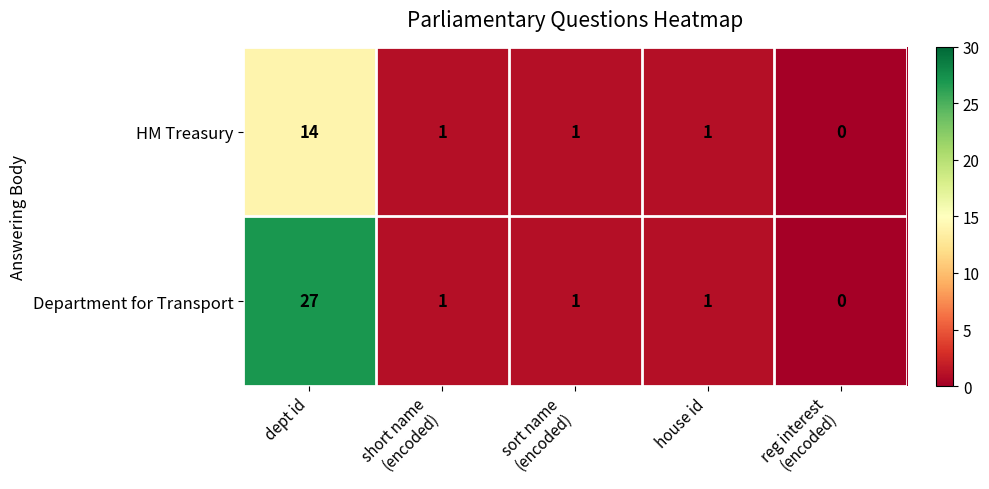

At which category is the sum across all series the highest?

dept id